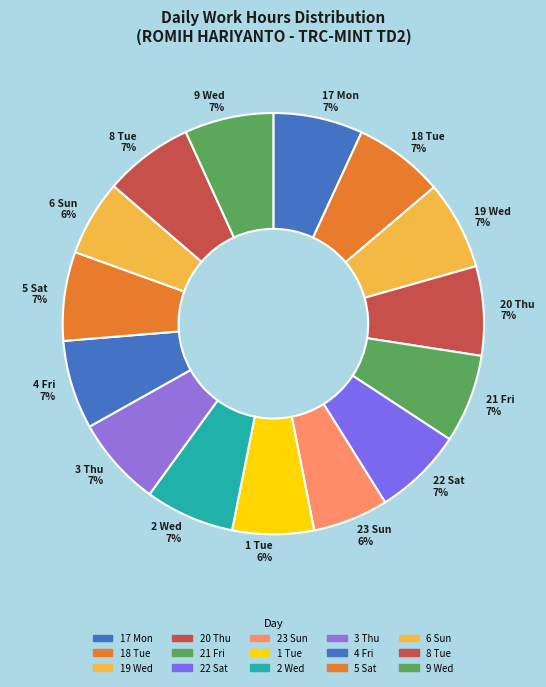

Is it true that 20 Thu is 1% of the pie?

False